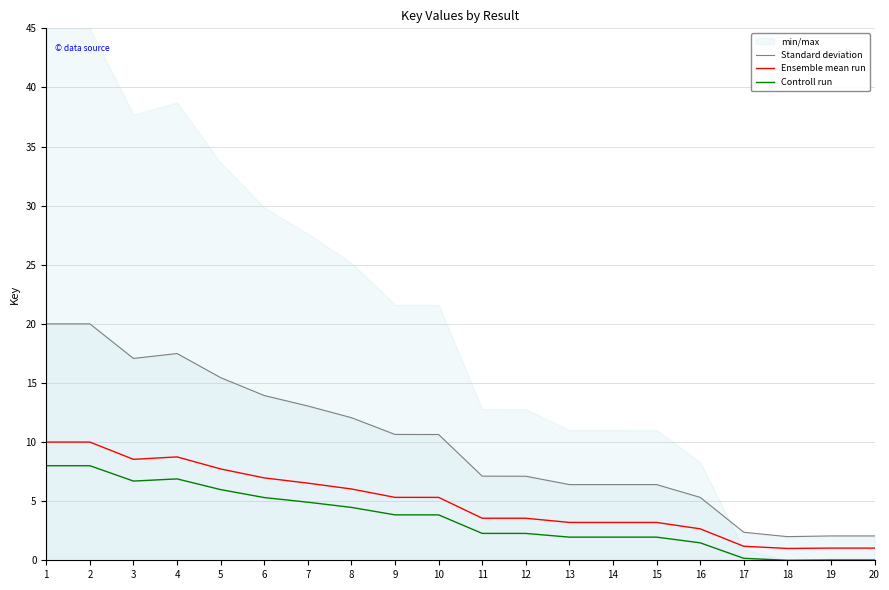

In Controll run, how many points are higher than both neighbors (excluding endpoints)?

3